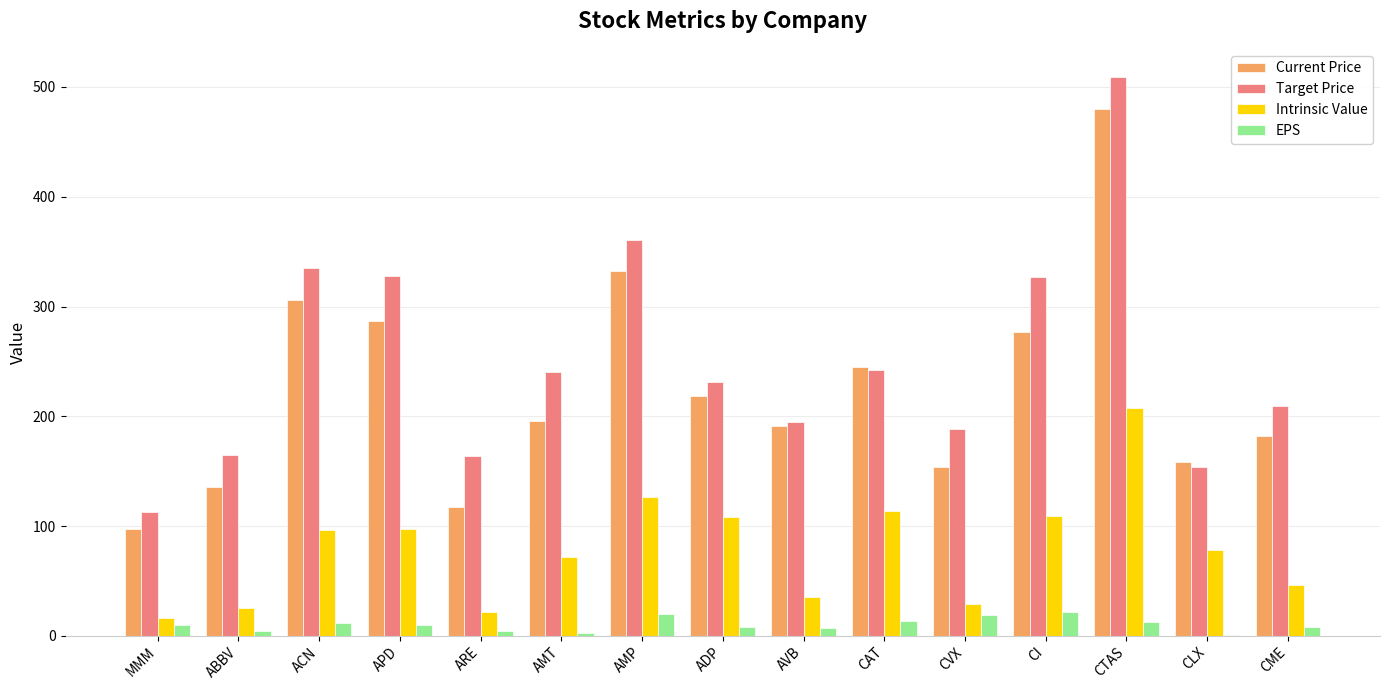

What is the sum of all EPS values?

152.1